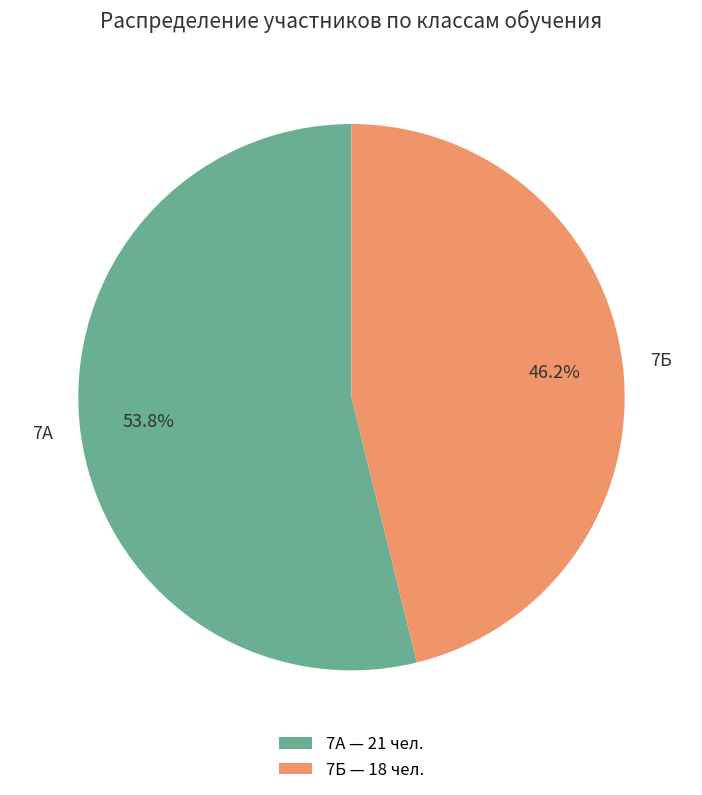

Approximately how many times larger is the value at 7Б compared to 7А?

0.9